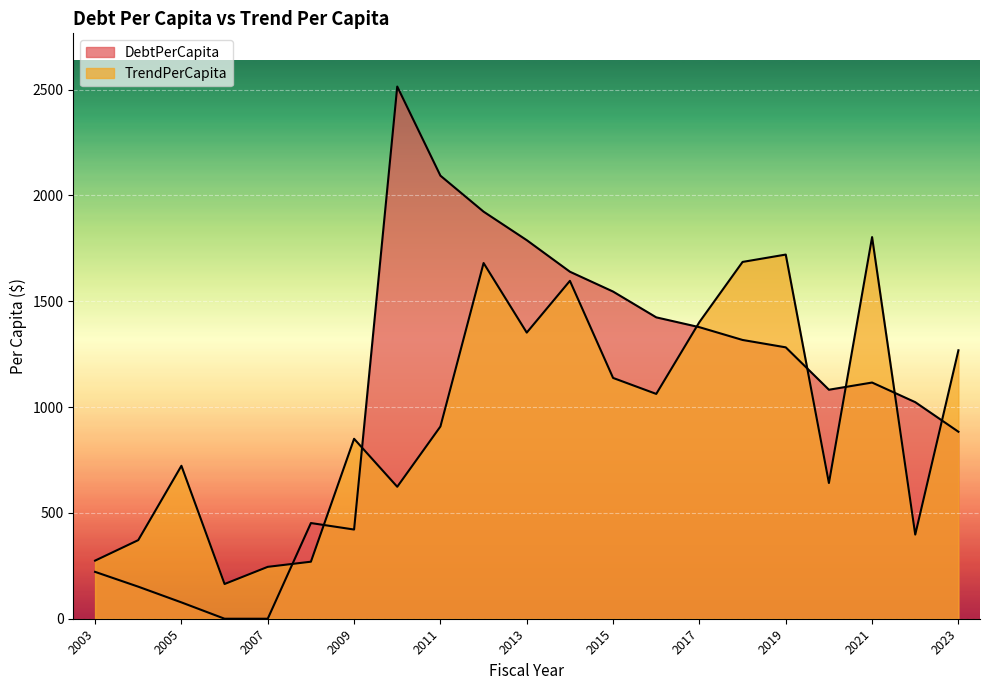

How many data points does each series have?

21